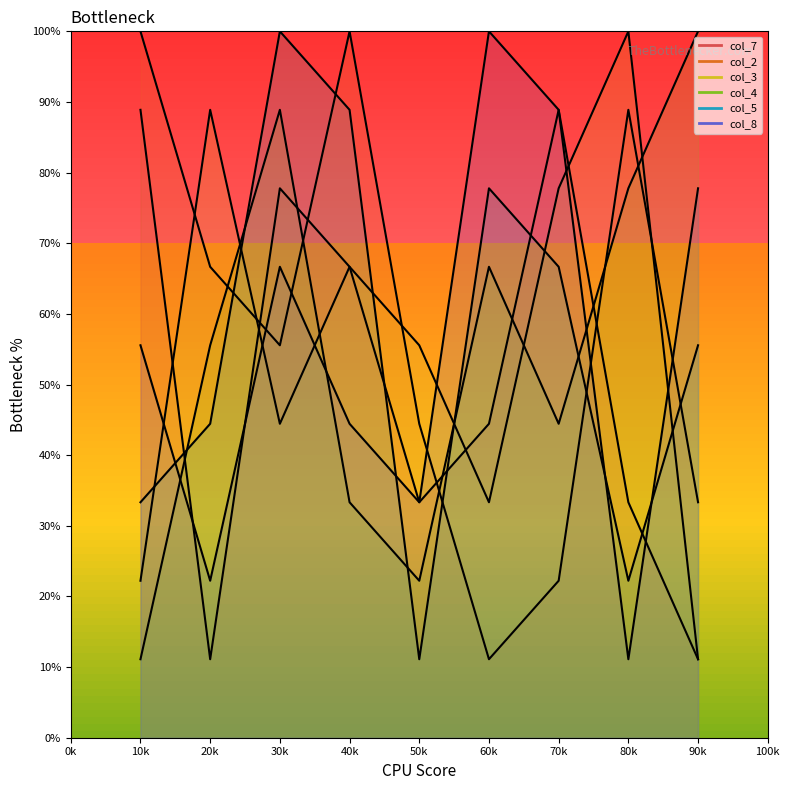

Where is the first local minimum for col_3?

30k